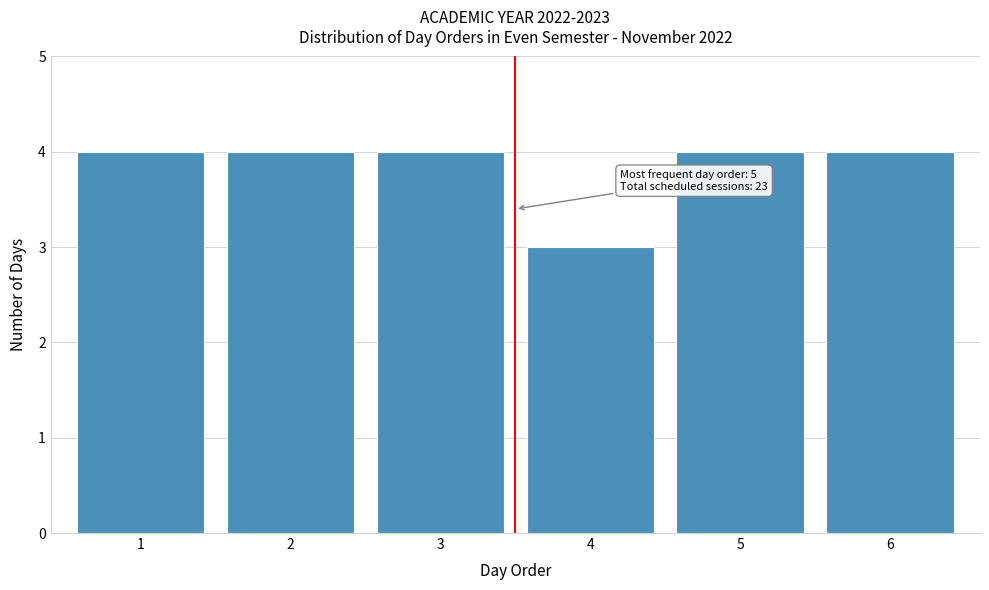

Reading left to right, what are all the values shown in this chart?

1=4	2=4	3=4	4=3	5=4	6=4